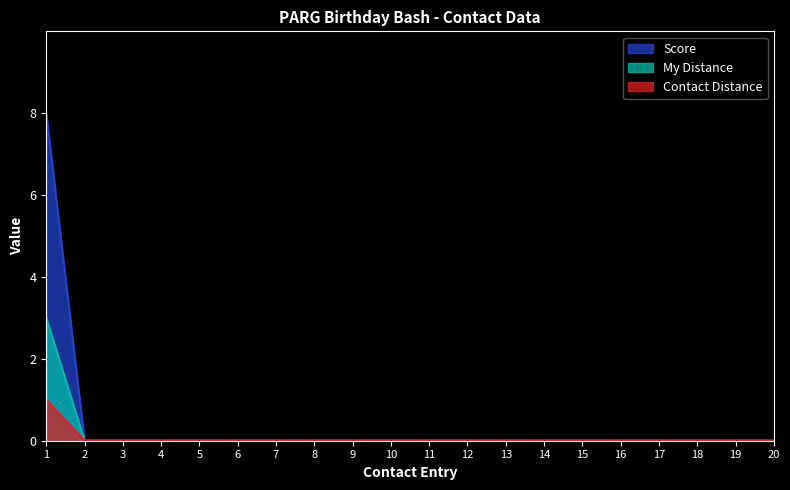

True or false: Score has a value of 2 at 1.

False